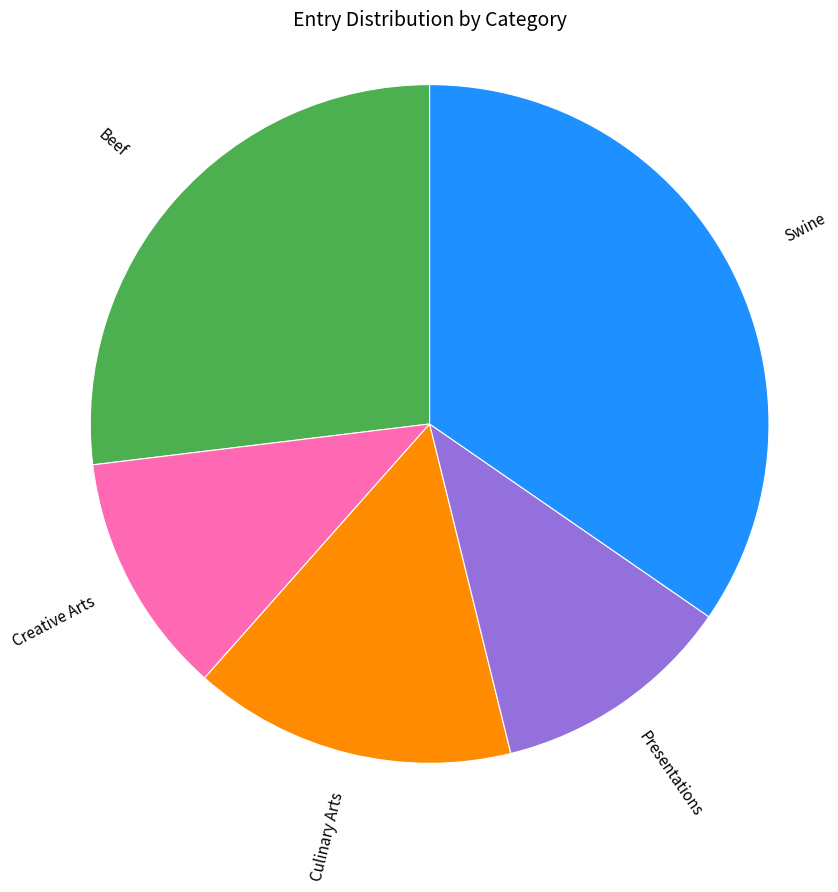

Do Presentations and Creative Arts together represent more than half of the pie?

No